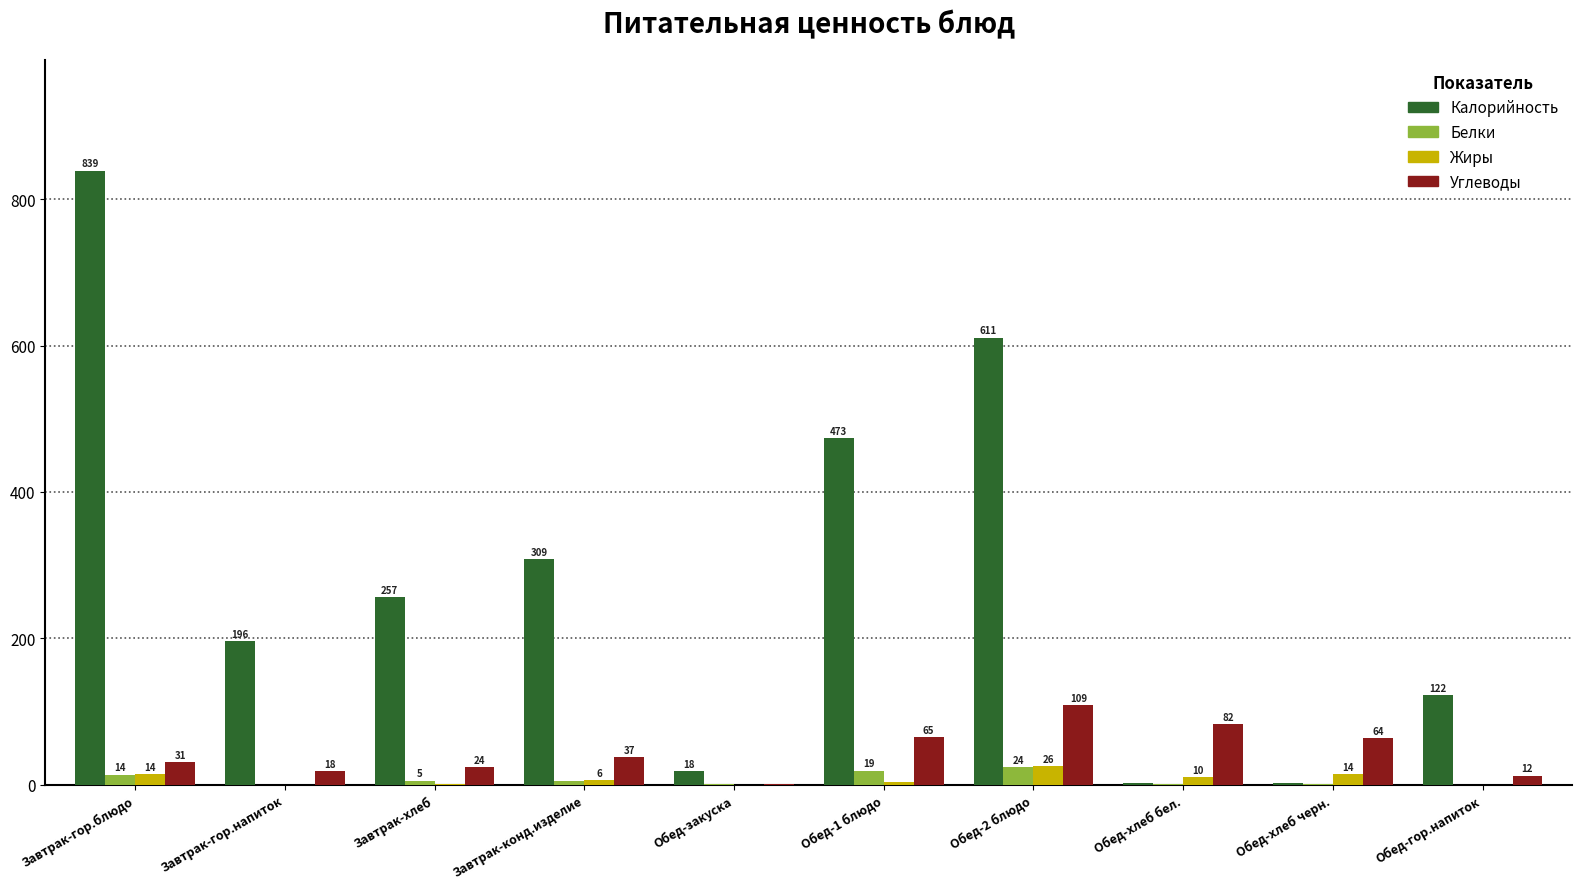

What is the sum of the Углеводы values at Завтрак-гор.блюдо and Завтрак-хлеб?

55.0